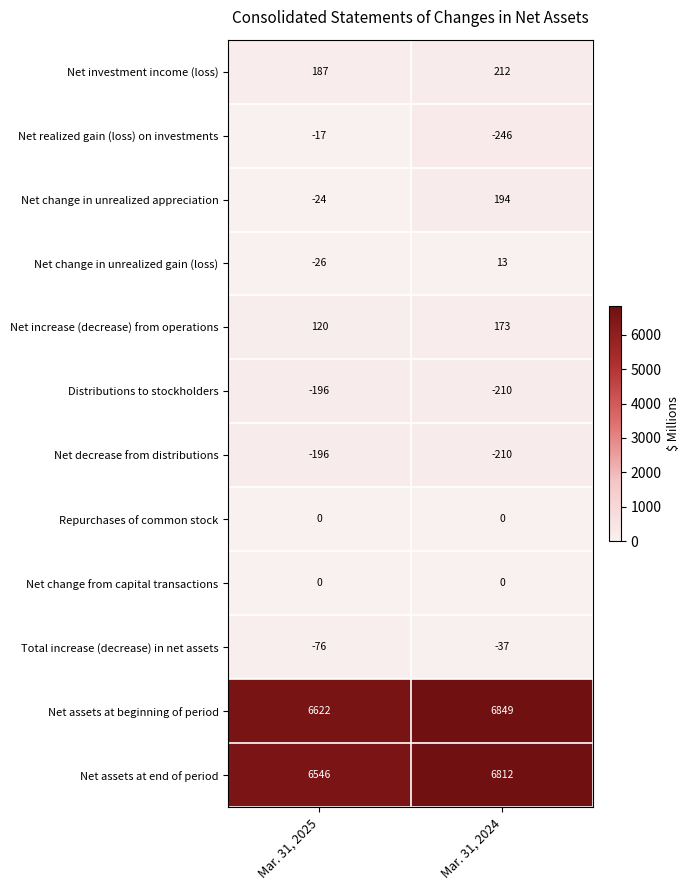

What is the minimum value shown in the chart?

-246